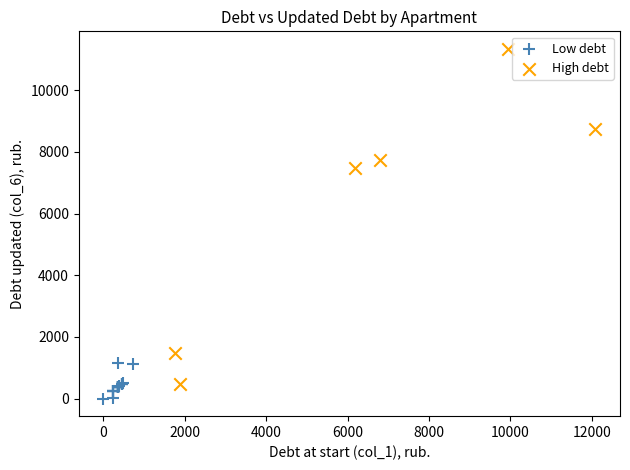

Which series contains the highest Y value?

High debt